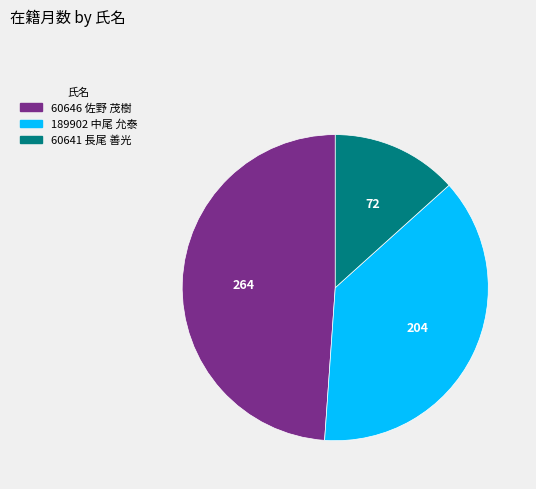

Approximately how many times larger is the value at 60646 佐野 茂樹 compared to 189902 中尾 允泰?

1.3